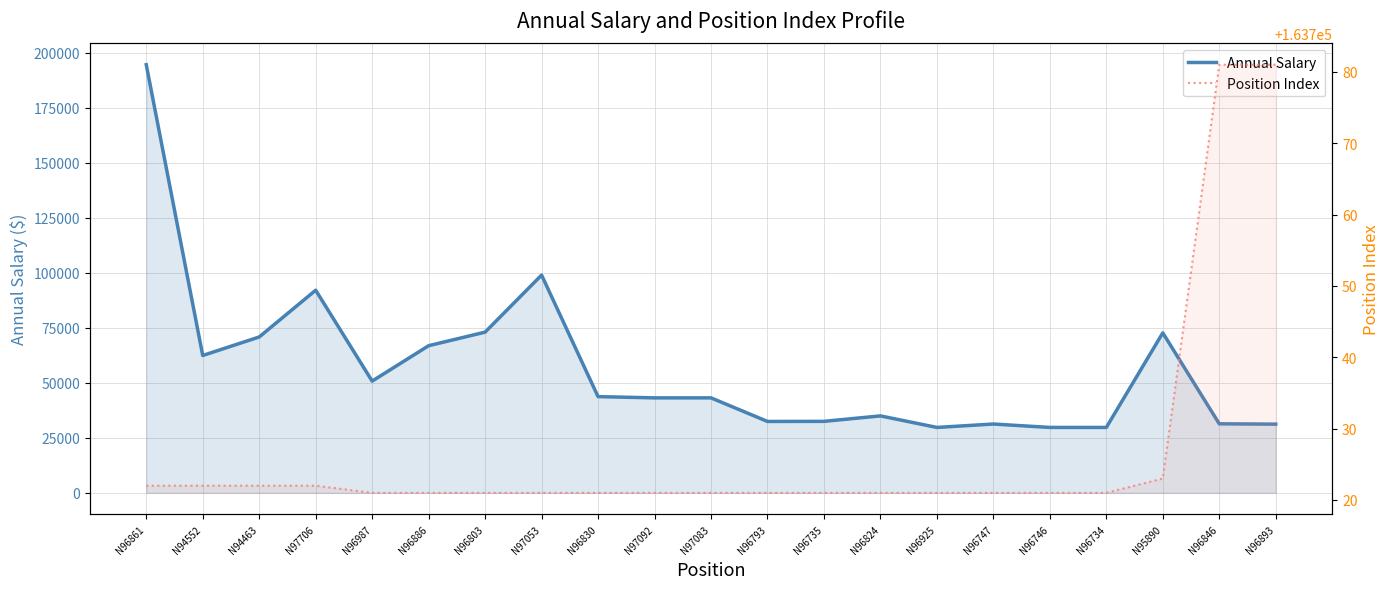

Is it true that Position Index equals 98751 at N95890?

False